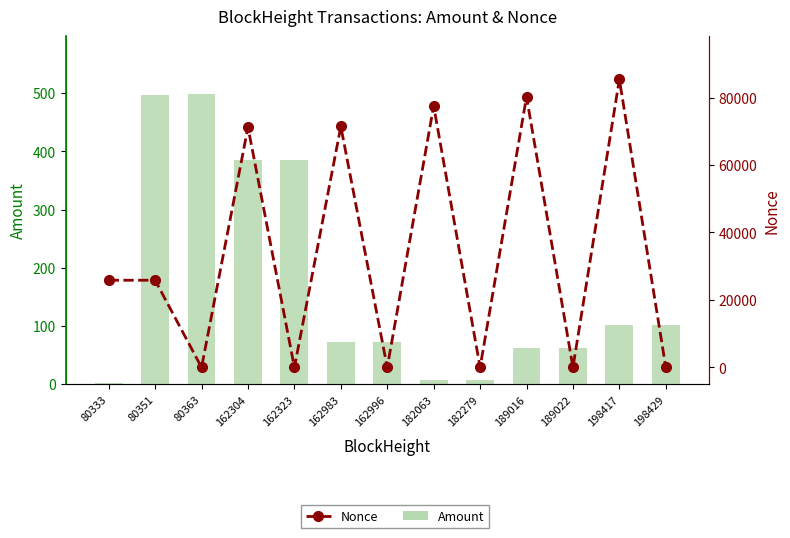

Where is Amount nearest to the value 250?

162323